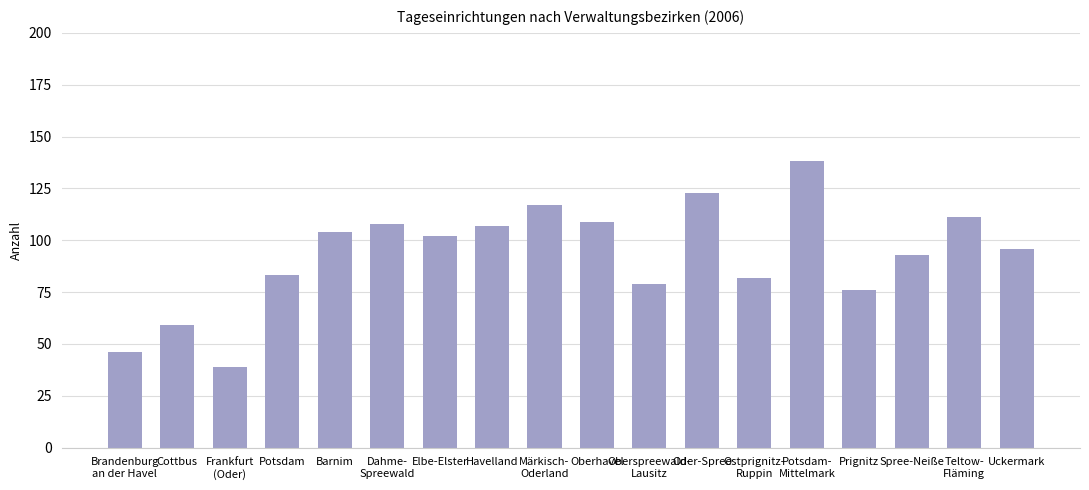

The value at Oberhavel is 43. True or false?

False